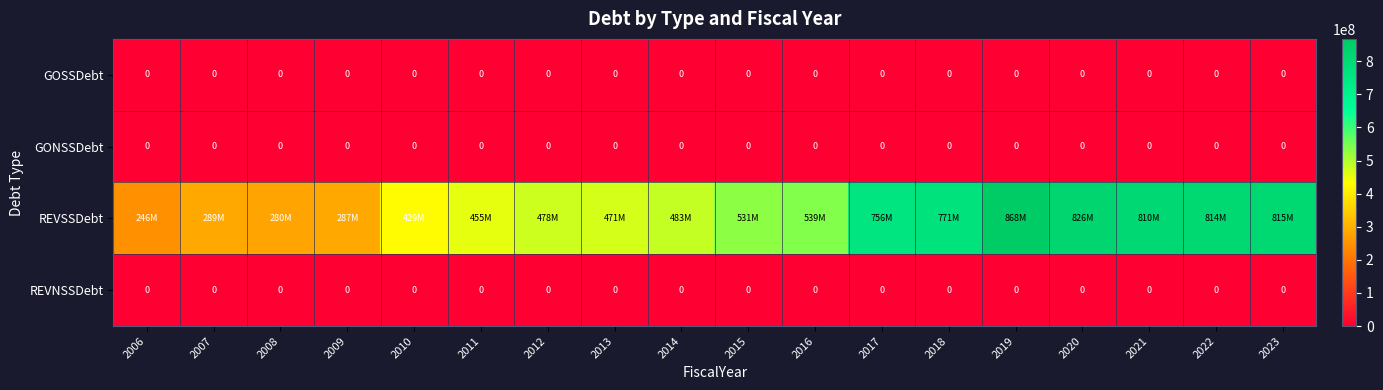

Is the value of GONSSDebt at 2023 greater than the value of GOSSDebt at 2007?

No